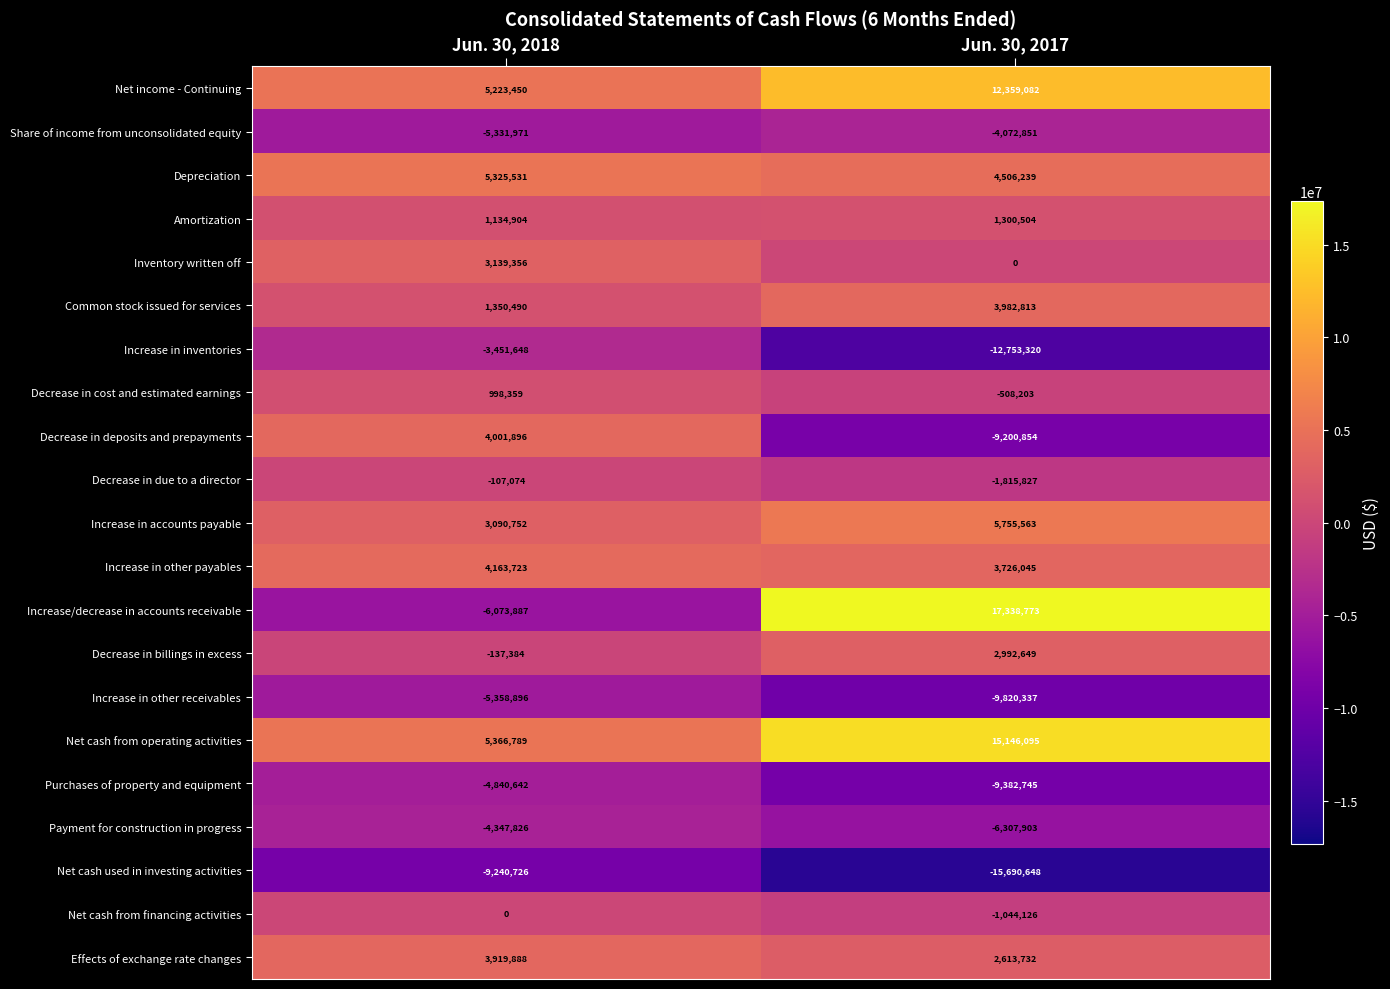

What is the difference between the highest and lowest values at Jun. 30, 2018?

14607515